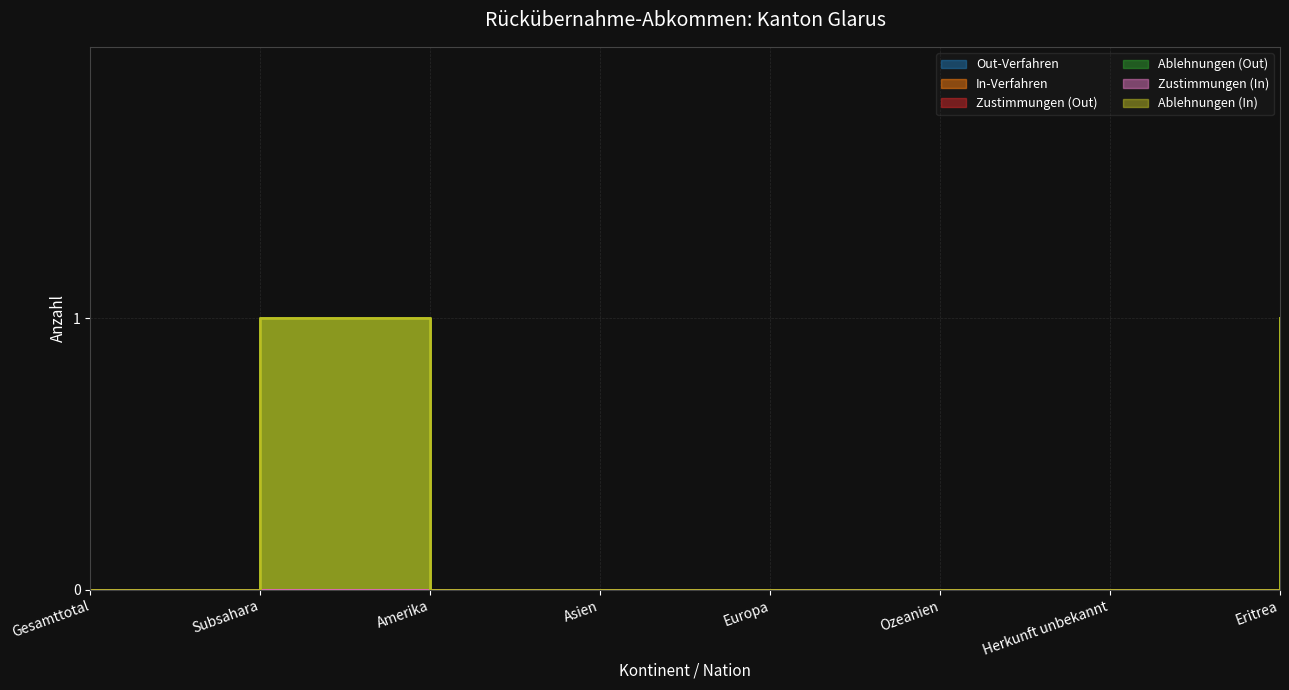

True or false: In-Verfahren and Ablehnungen (In) cross at least once.

False